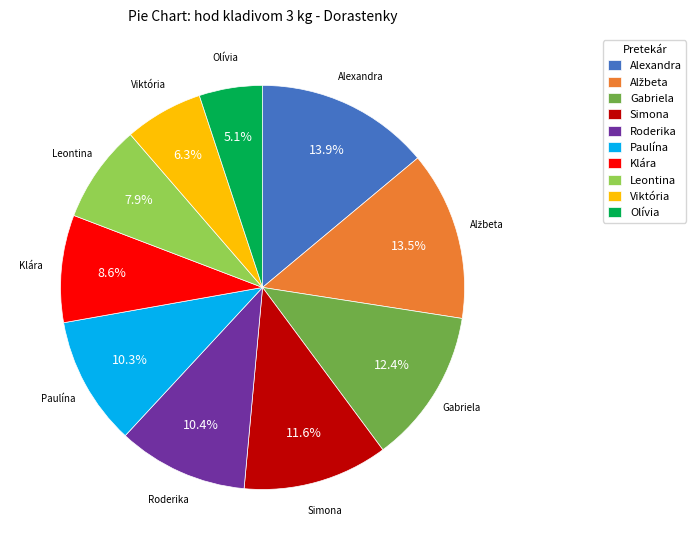

How many slices are in this pie chart?

10